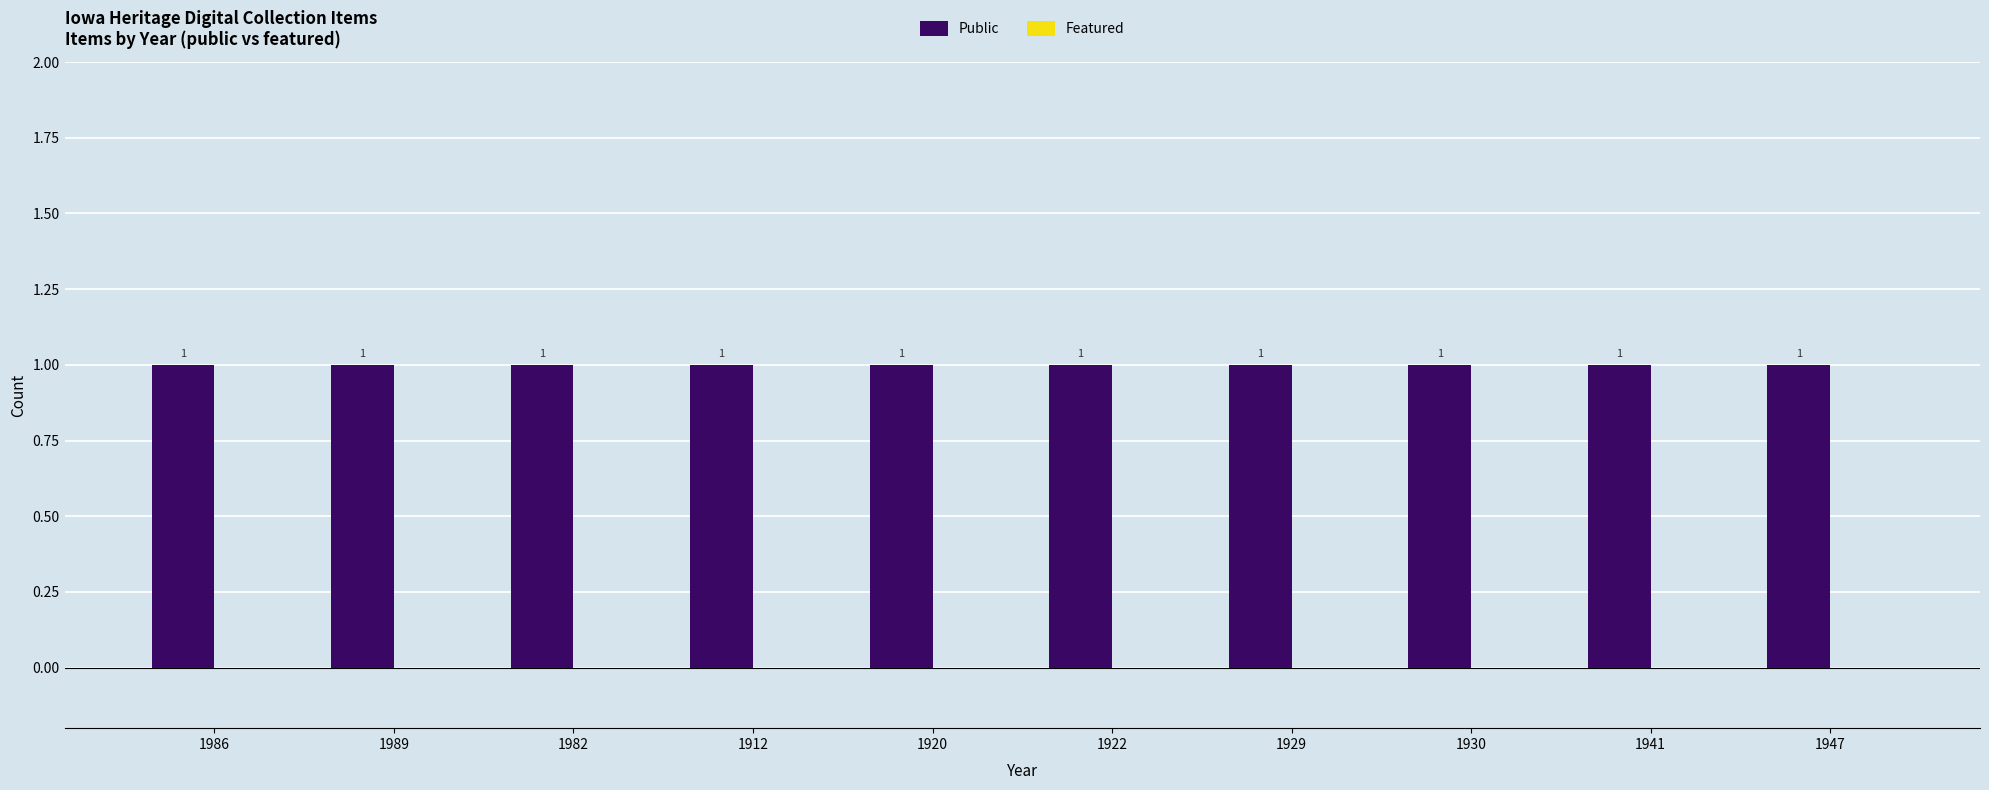

List the series in order of their overall mean, highest first.

Public, Featured